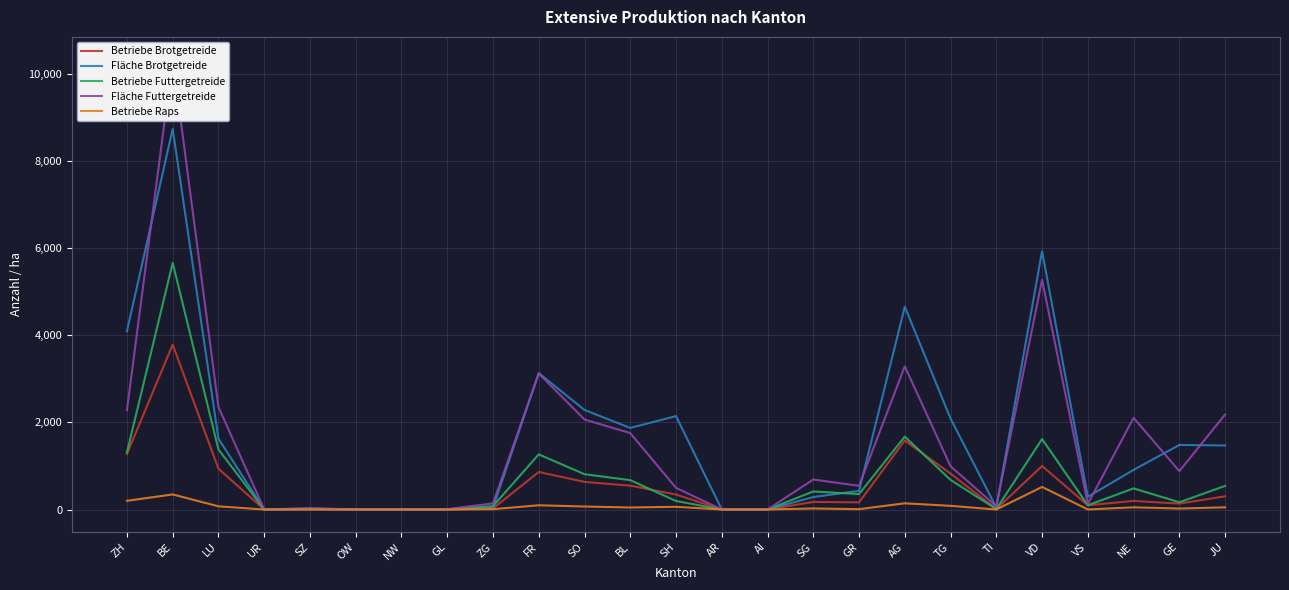

True or false: Betriebe Raps and Betriebe Brotgetreide intersect in this chart.

False